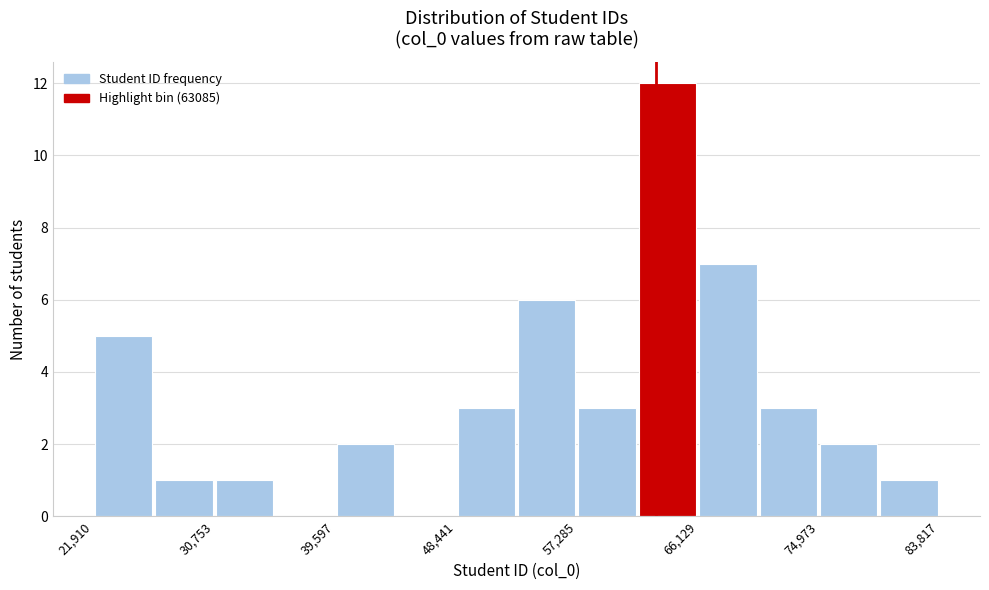

Reading left to right, list every bar in this chart as the range it spans on the x-axis followed by its height. Neither the bar edges nor the heights are printed on the chart, so give them approximately, as read against the axes.

22000 to 26000: 5
26000 to 31000: 1
31000 to 35000: 1
35000 to 40000: 0
40000 to 44000: 2
44000 to 48000: 0
48000 to 53000: 3
53000 to 57000: 6
57000 to 62000: 3
62000 to 66000: 12
66000 to 71000: 7
71000 to 75000: 3
75000 to 79000: 2
79000 to 84000: 1